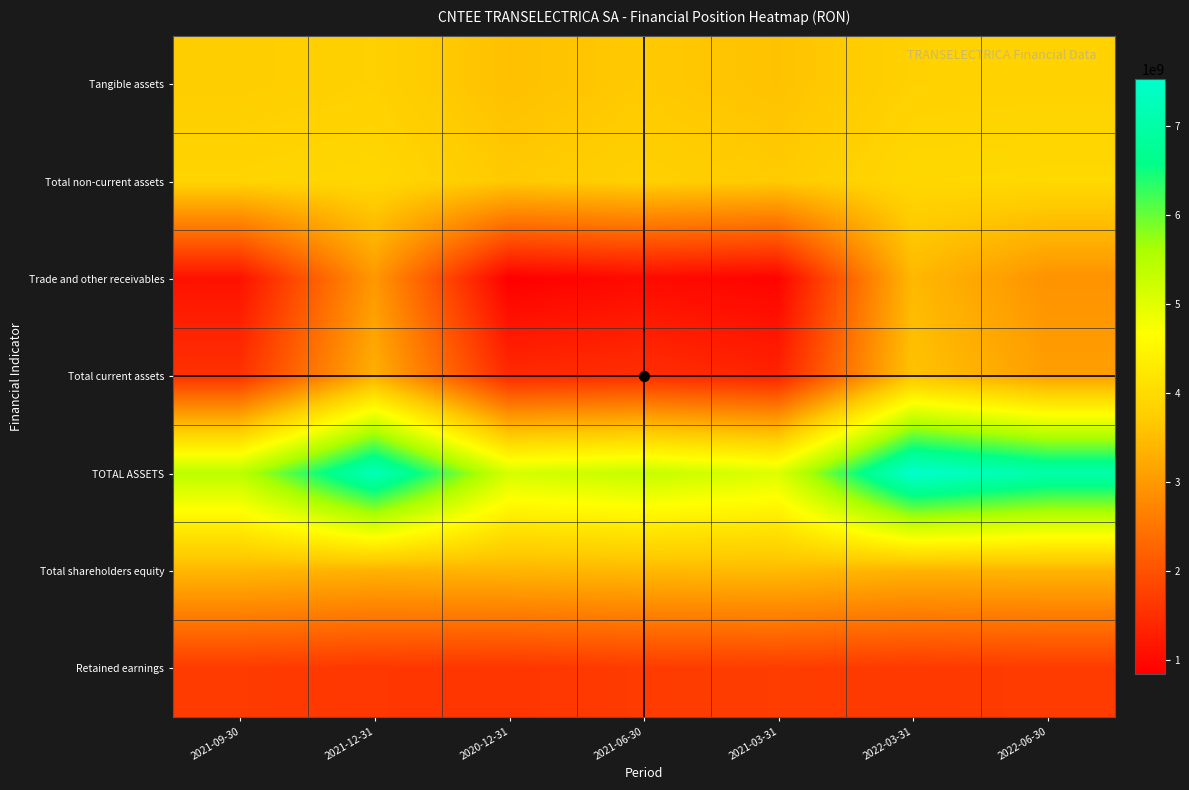

At which category does the chart reach its minimum across all series?

2020-12-31